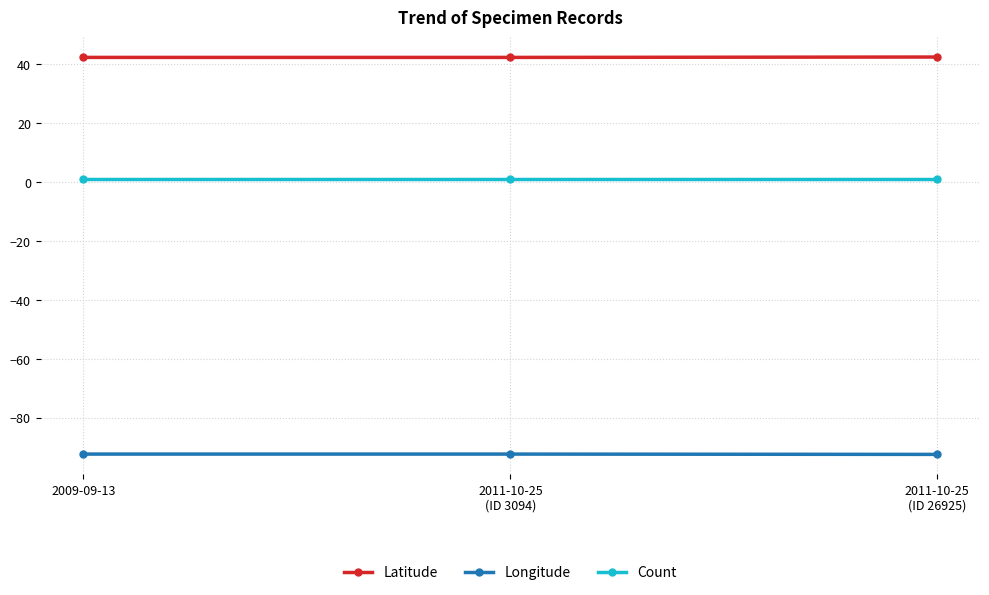

The Latitude series shows 67.0 at 2009-09-13. True or false?

False